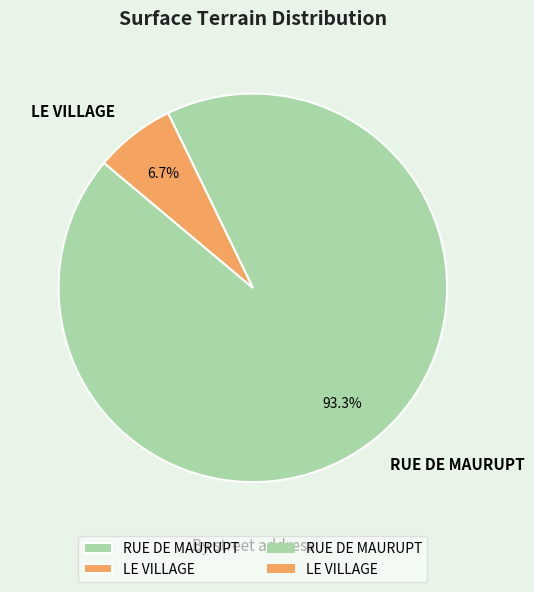

How many slices are in this pie chart?

2